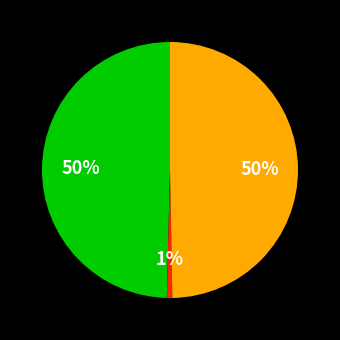

To the nearest percent, what is the difference between the largest and smallest slice percentages?

49%